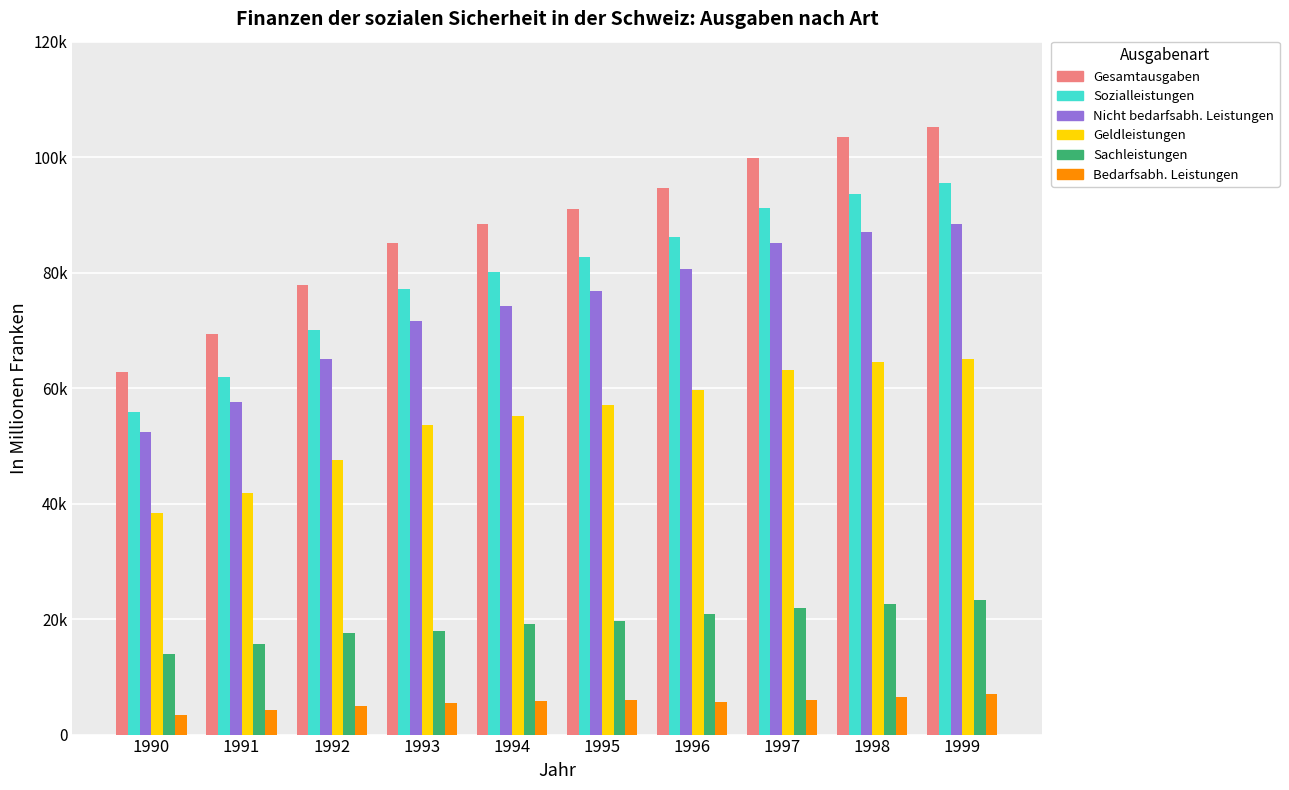

What are all the series names shown in the legend?

Gesamtausgaben, Sozialleistungen, Nicht bedarfsabh. Leistungen, Geldleistungen, Sachleistungen, Bedarfsabh. Leistungen